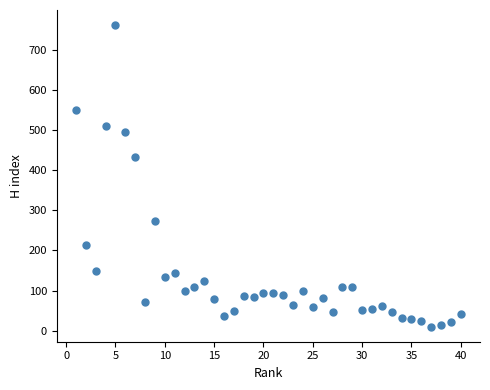

What Y value in the scatter plot is closest to 386?

433